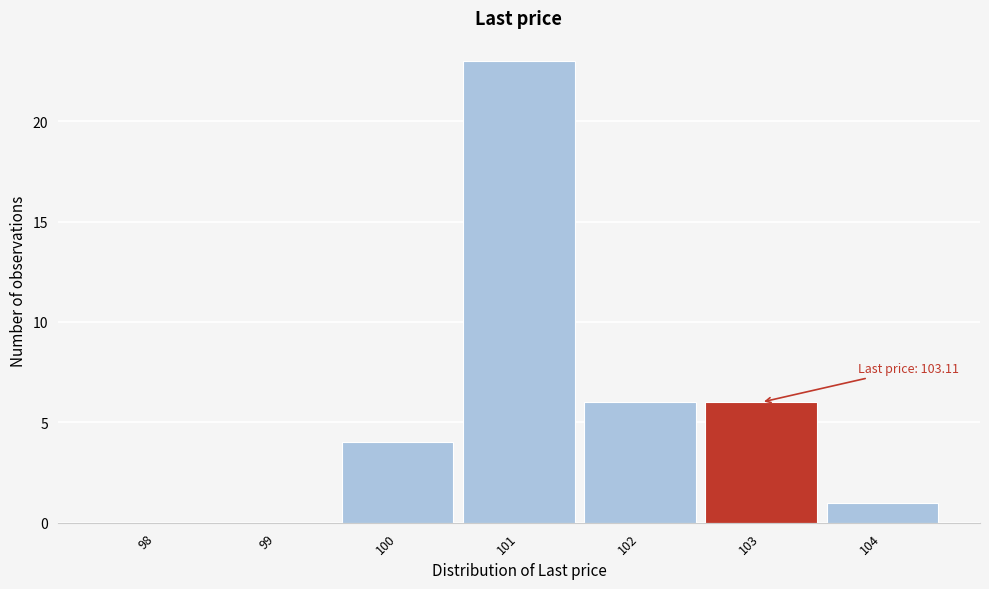

Reading left to right, list all the values displayed in this chart.

98=0	99=0	100=4	101=23	102=6	103=6	104=1